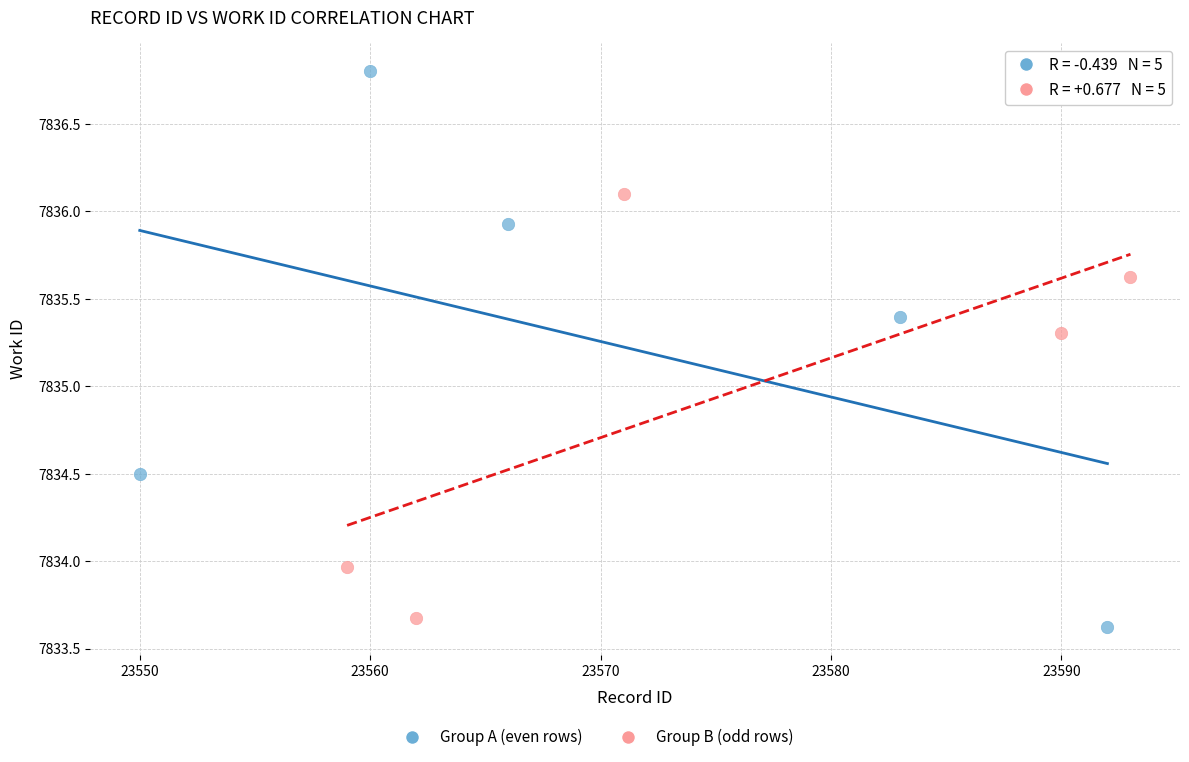

Which series contains the lowest Y value?

Group A (even rows)